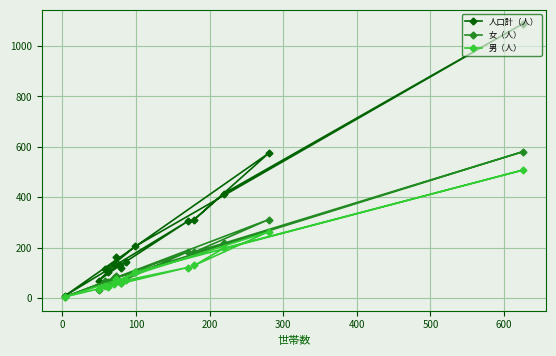

What is the maximum value for 女（人）?

581